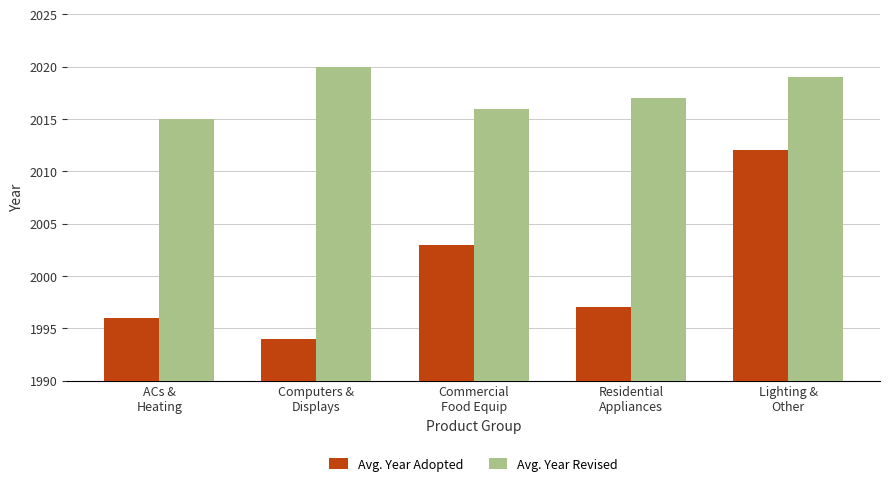

Which category has the lowest value in the Avg. Year Revised series?

ACs &
Heating